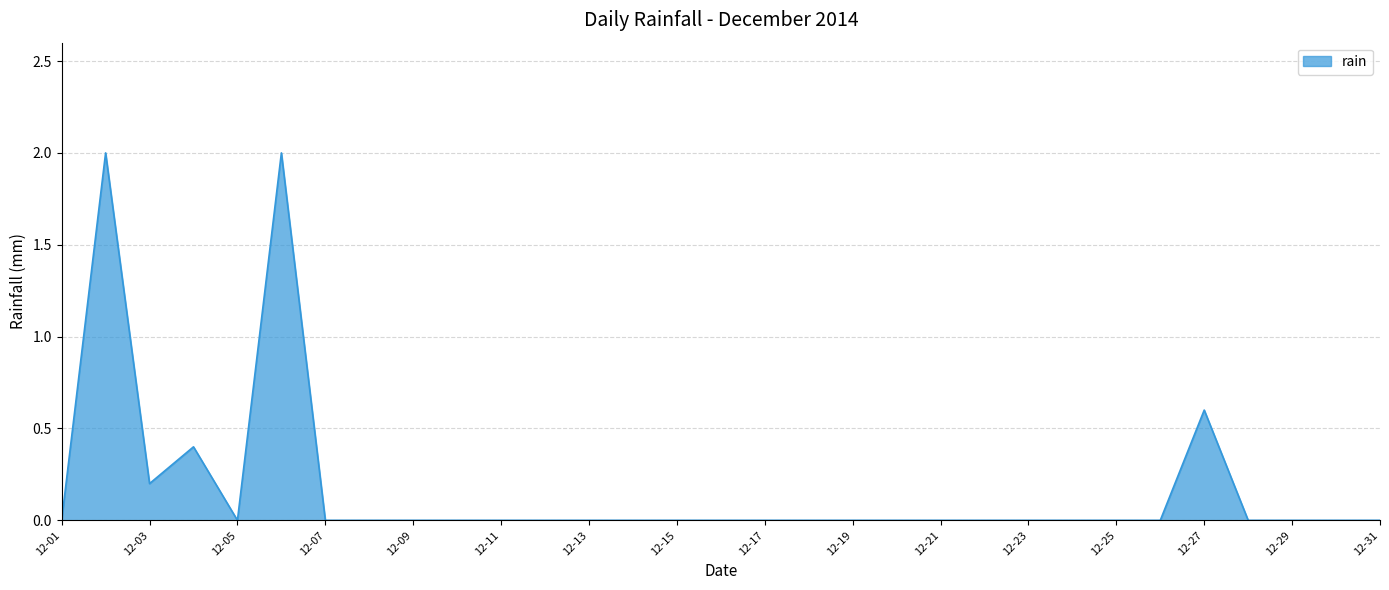

How many lines are shown in the chart?

1